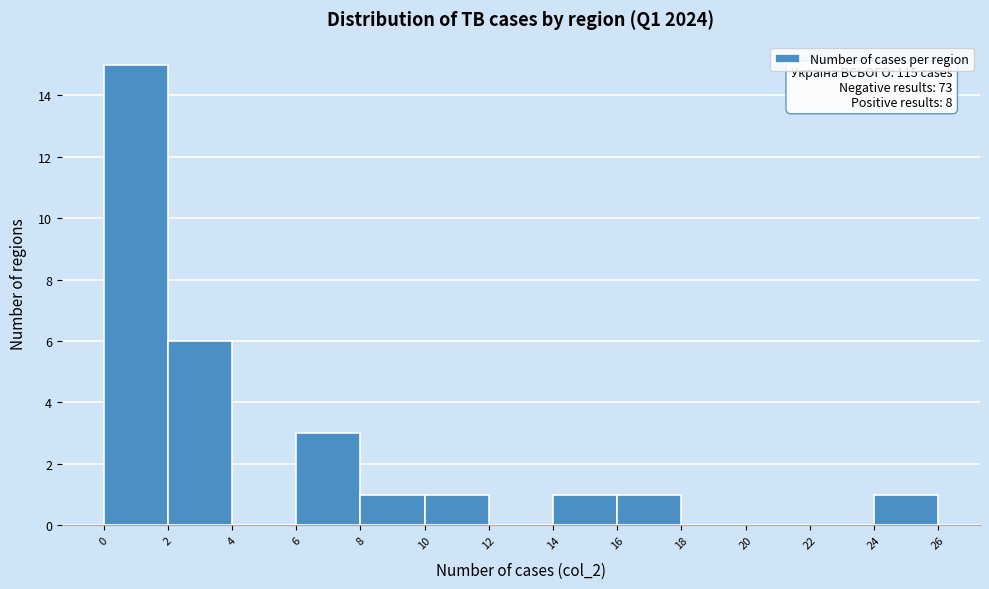

Which range on the x-axis has the tallest bar?

0 to 2